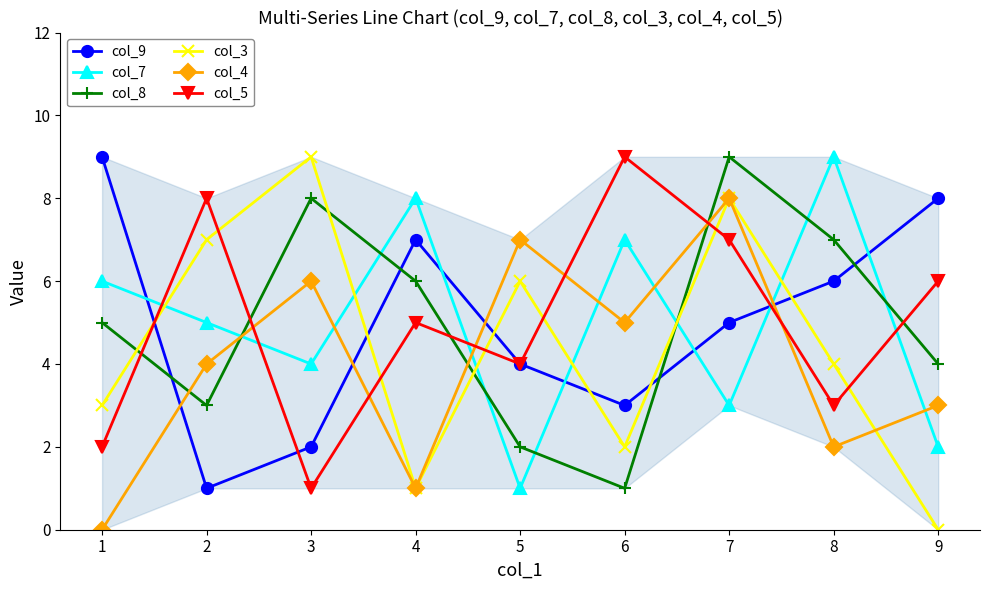

How many col_9 values are between 3 and 7?

5